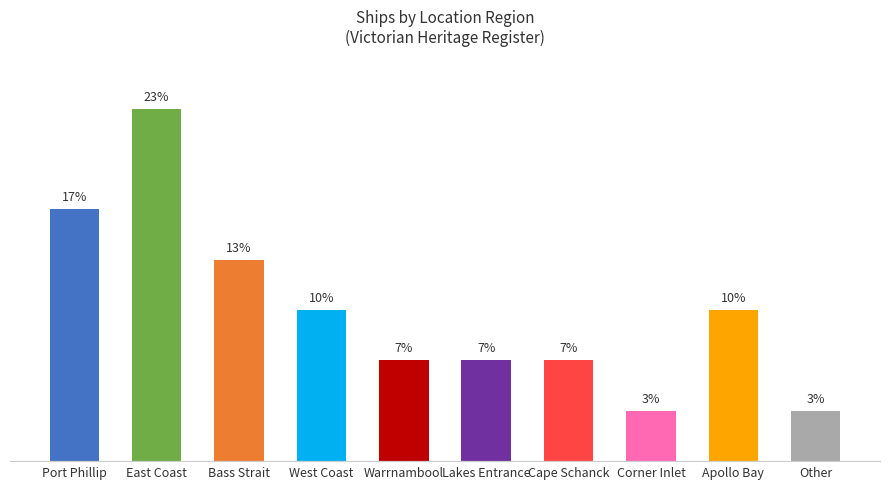

Approximately how many times larger is the value at Apollo Bay compared to Other?

3.0